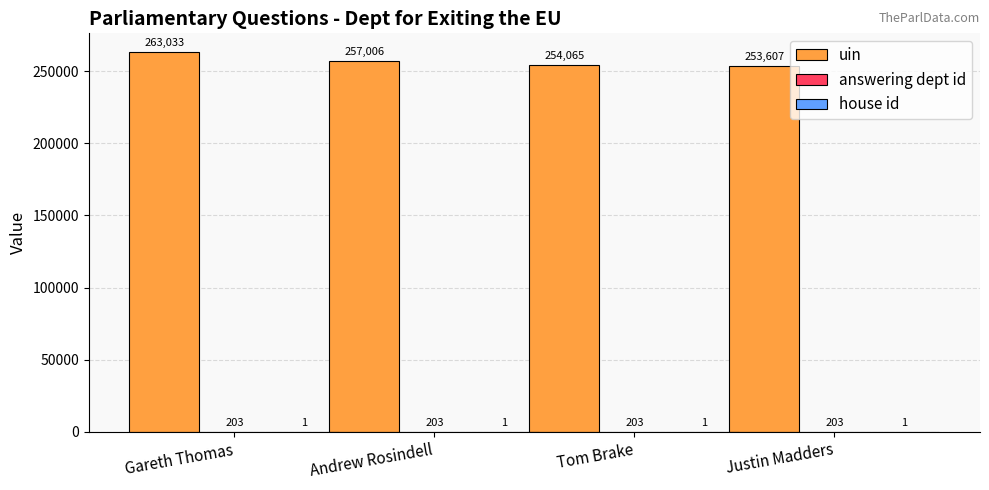

At which category does the chart reach its peak across all series?

Gareth Thomas